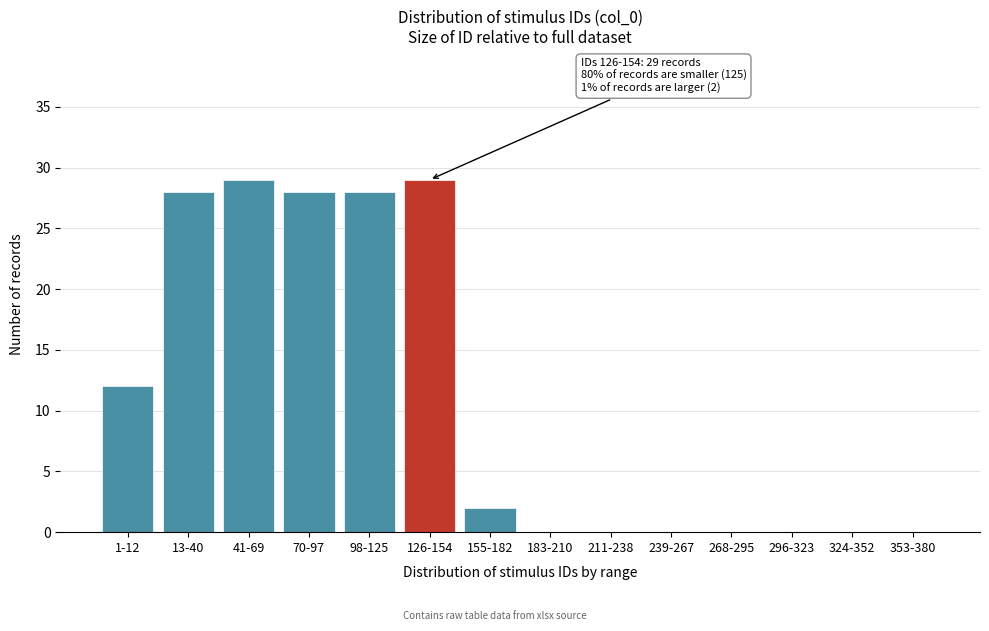

Reading right to left, what are all the values shown in this chart?

353-380=0	324-352=0	296-323=0	268-295=0	239-267=0	211-238=0	183-210=0	155-182=2	126-154=29	98-125=28	70-97=28	41-69=29	13-40=28	1-12=12